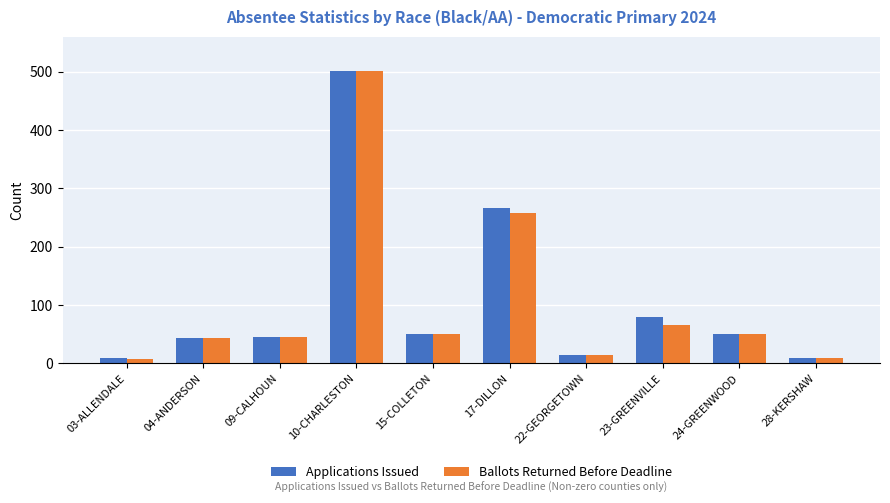

At which category is the sum across all series the highest?

10-CHARLESTON